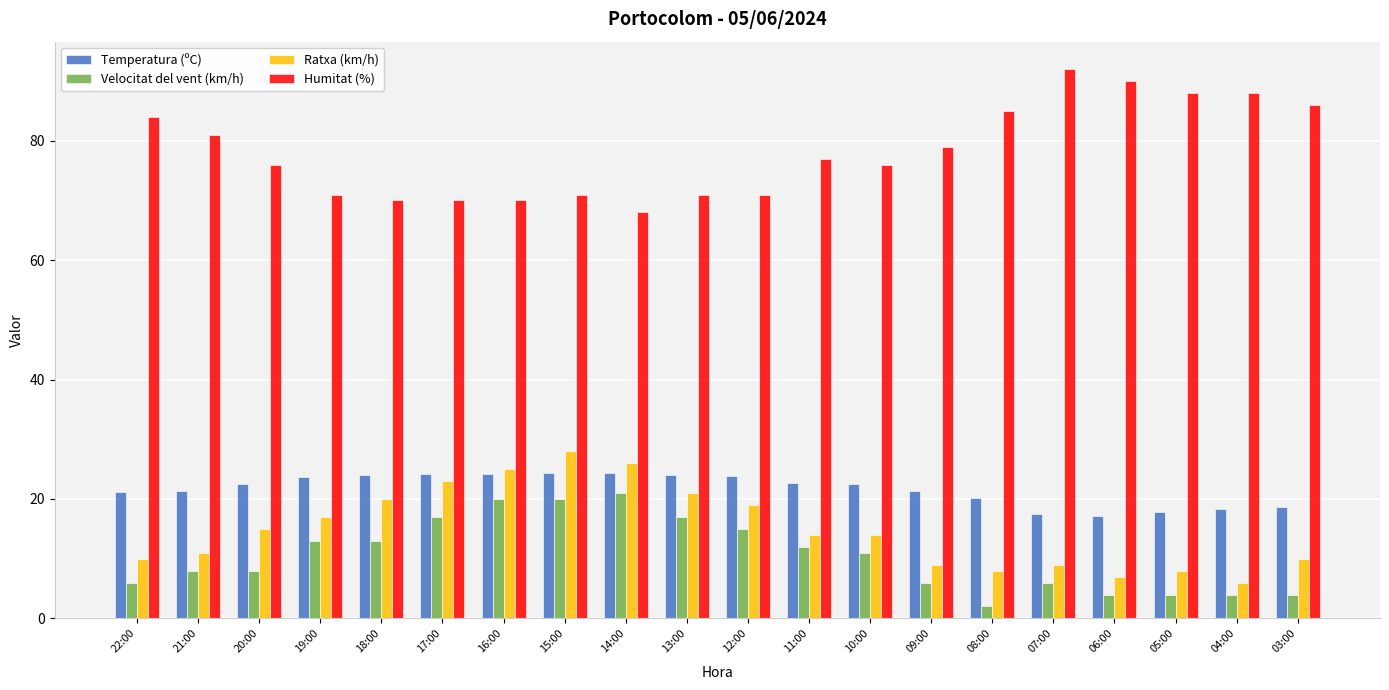

Where does the Velocitat del vent (km/h) series first go above 11?

19:00